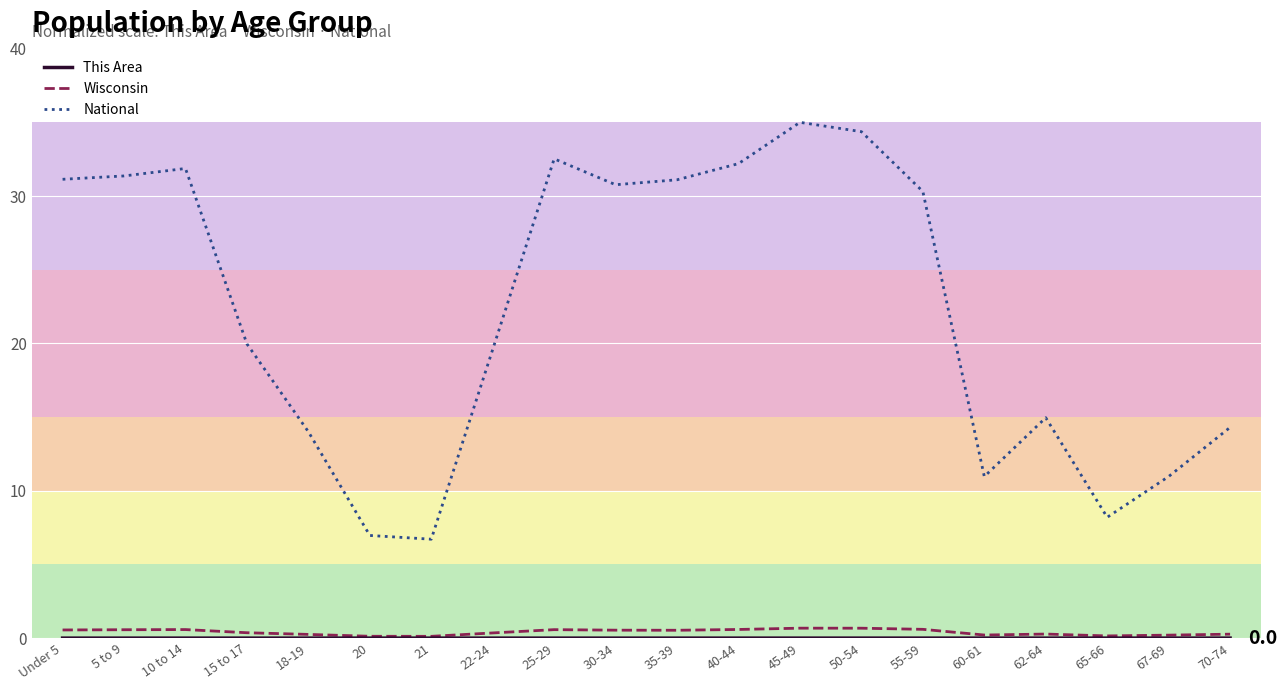

What is the greatest value displayed?

35.0